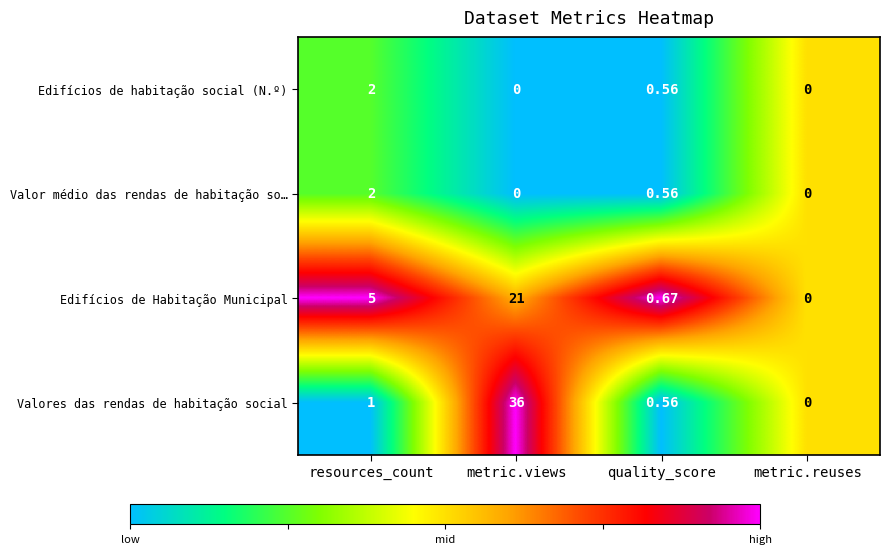

At which category is the sum across all series the highest?

metric.views